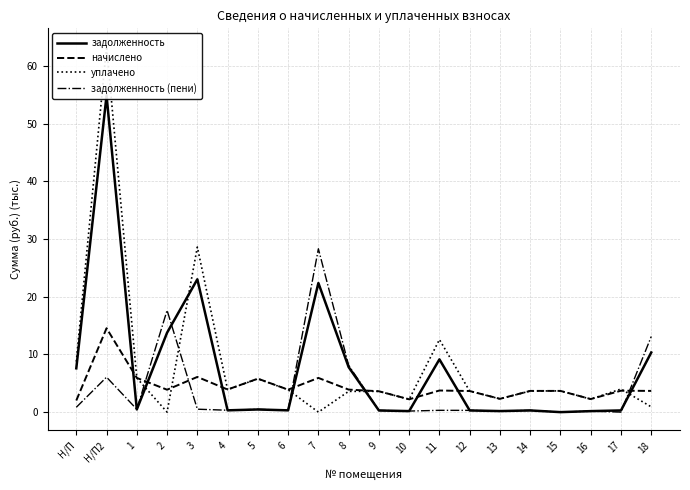

At how many categories does at least one series exceed 20?

3